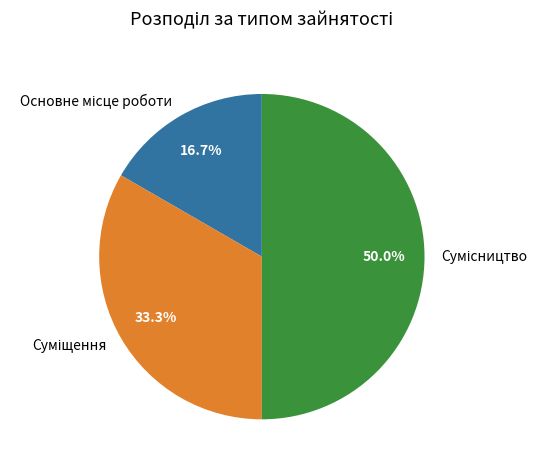

How many slices are in this pie chart?

3